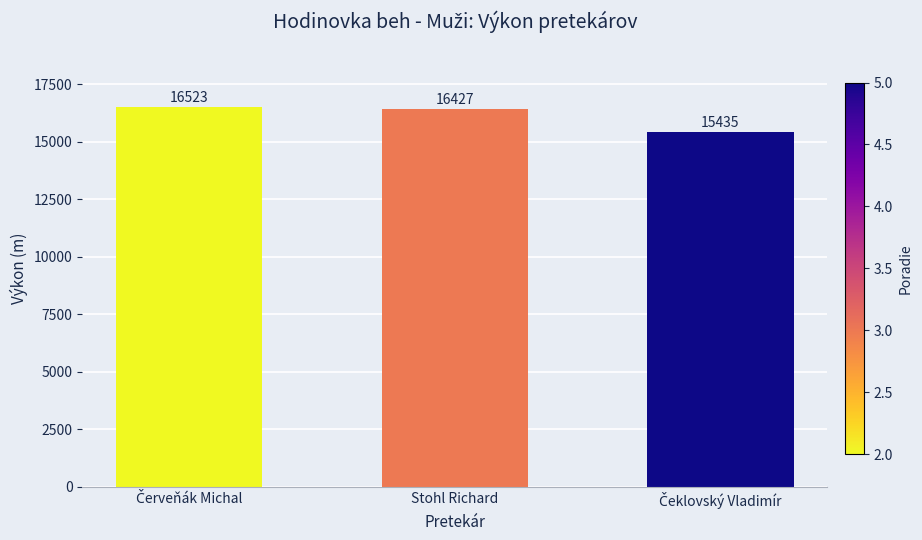

What is the difference between the maximum and second lowest values?

96